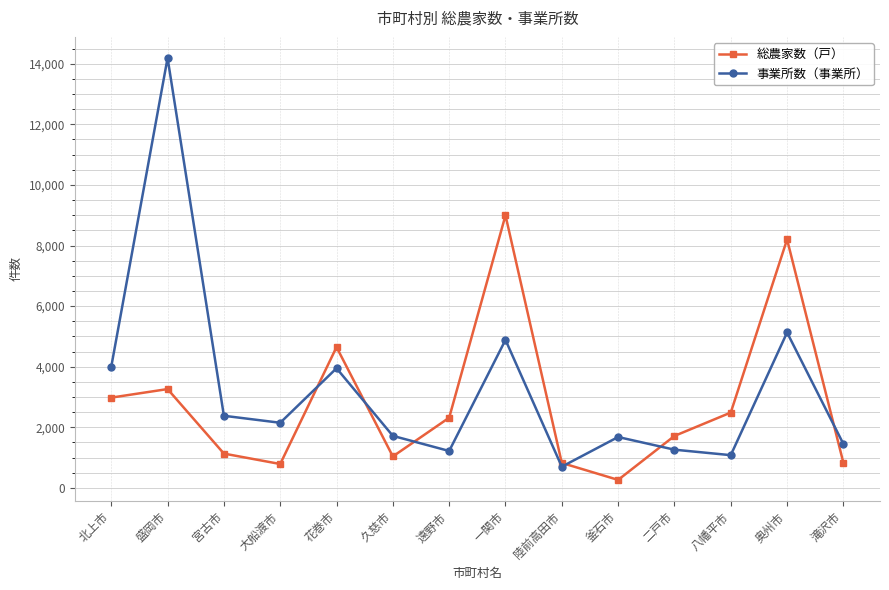

Where is the first local minimum for 総農家数（戸）?

大船渡市